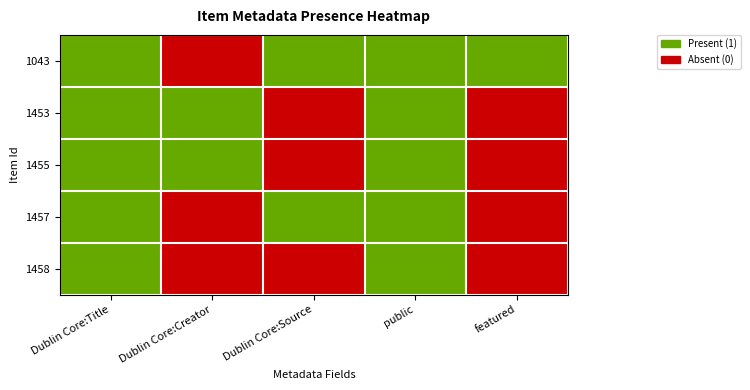

Which label corresponds to the largest value in the chart?

Dublin Core:Title